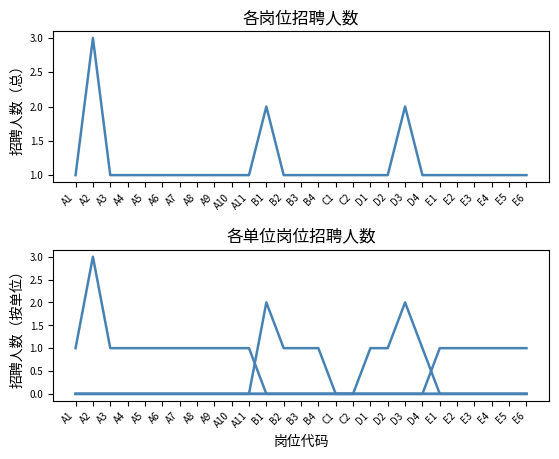

At which label does 南雄市妇幼保健院 reach its minimum?

A1